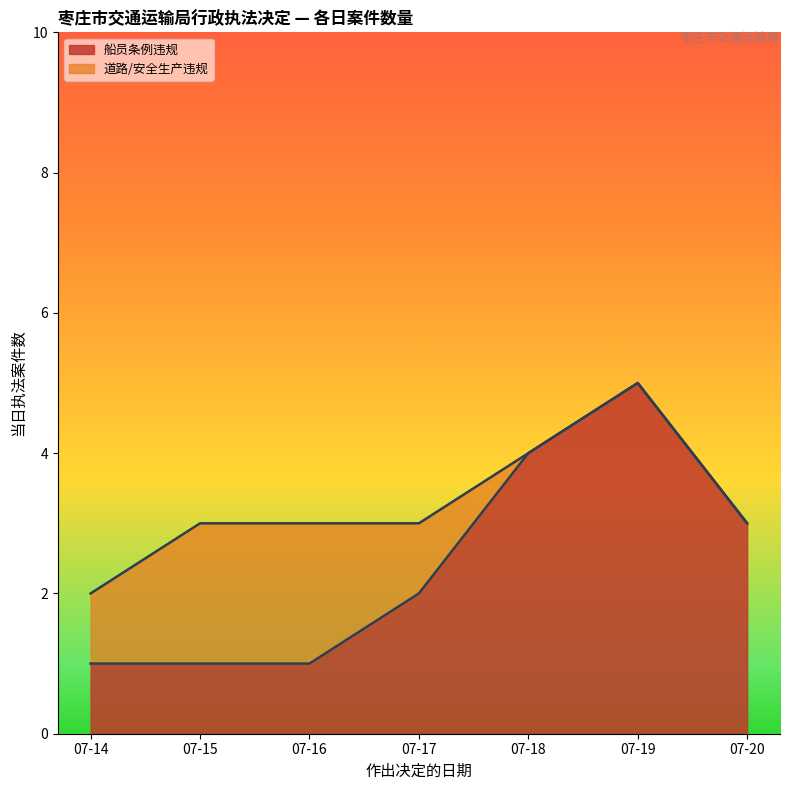

True or false: 船员条例违规 has a value of 1 at 07-14.

True